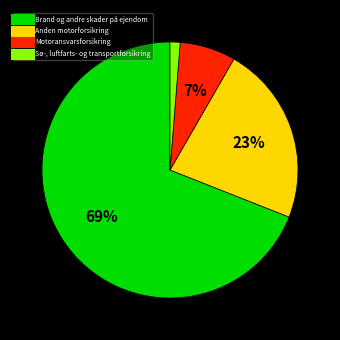

To the nearest percent, what is the difference between the largest and smallest slice percentages?

68%